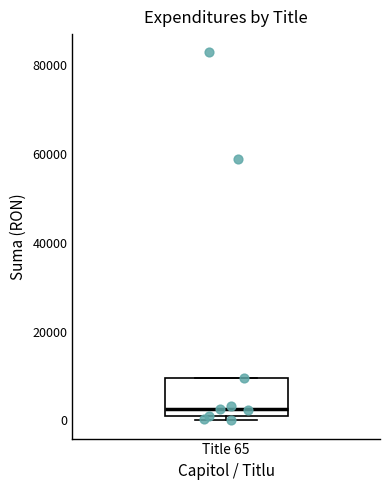

Where does the median line of the box for Title 65 sit on the y-axis? The values are not printed on the chart, so give them approximately, as read against the axis.

2000